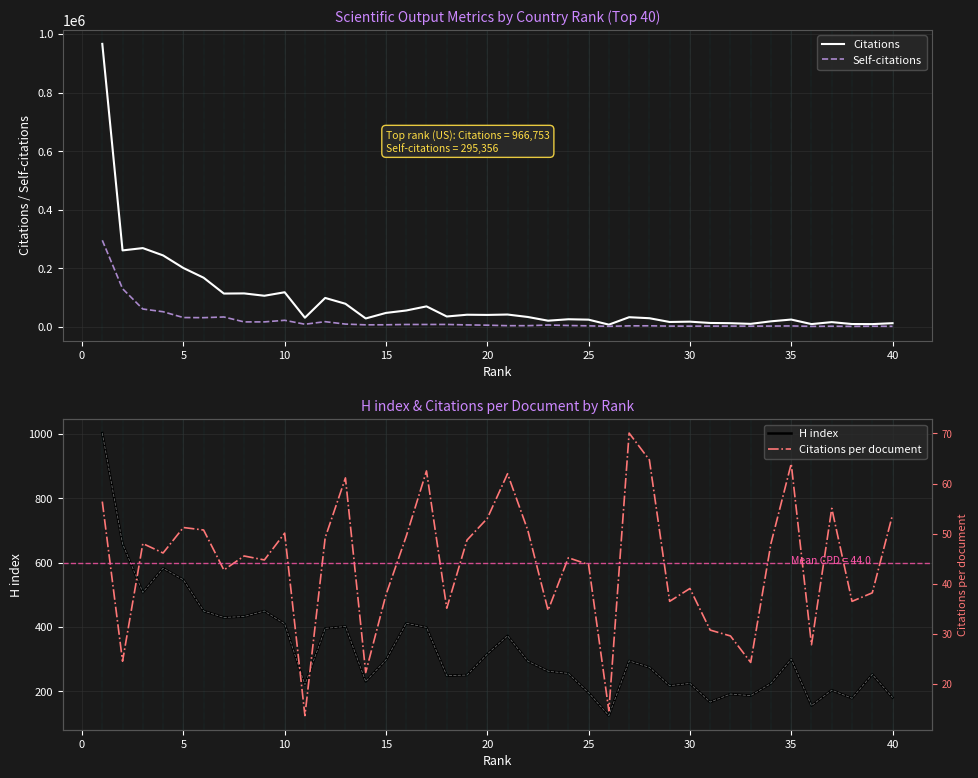

What is the maximum value for Self-citations?

295356